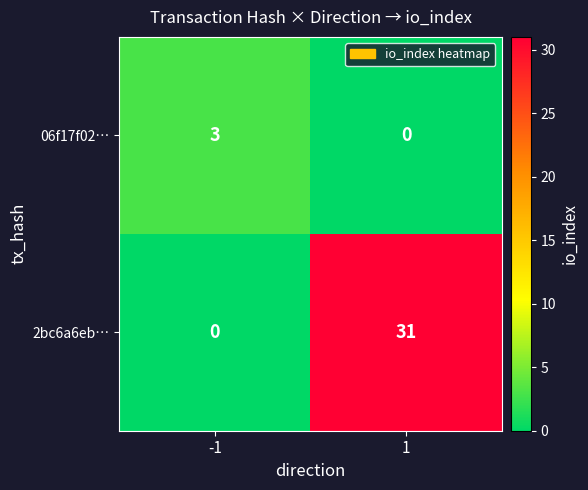

True or false: 2bc6a6eb… has a value of 0 at -1.

True